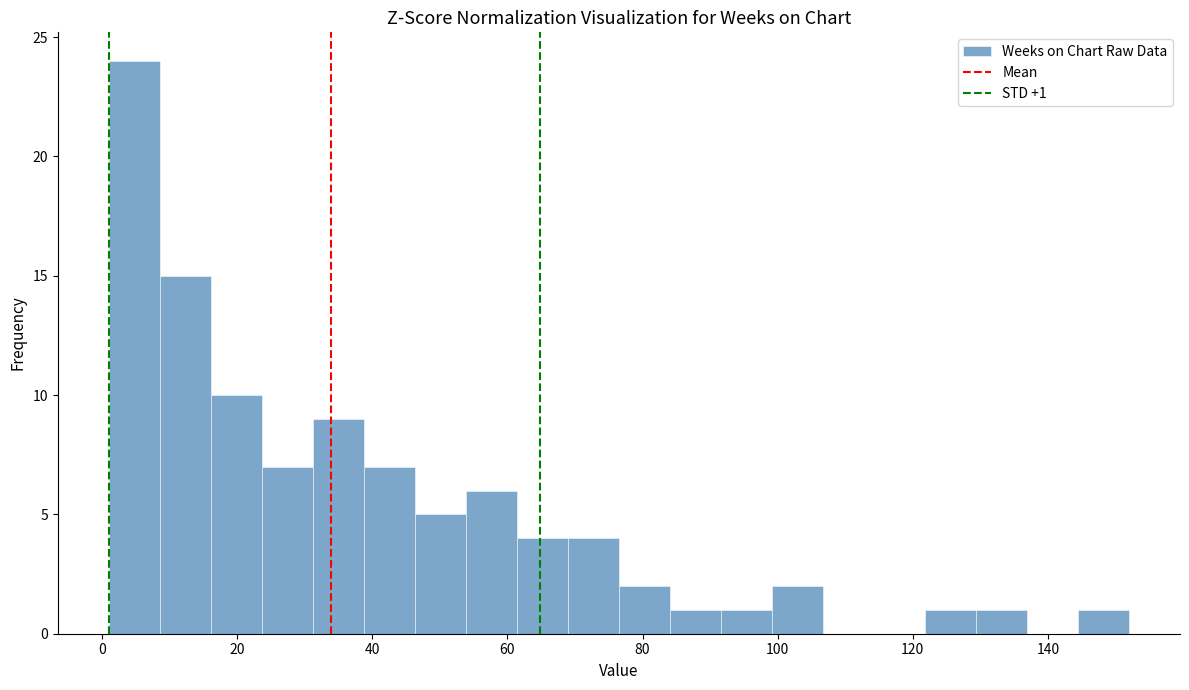

Around what value on the x-axis is the tallest bar? Give the approximate position of its centre, as read against the axis.

4